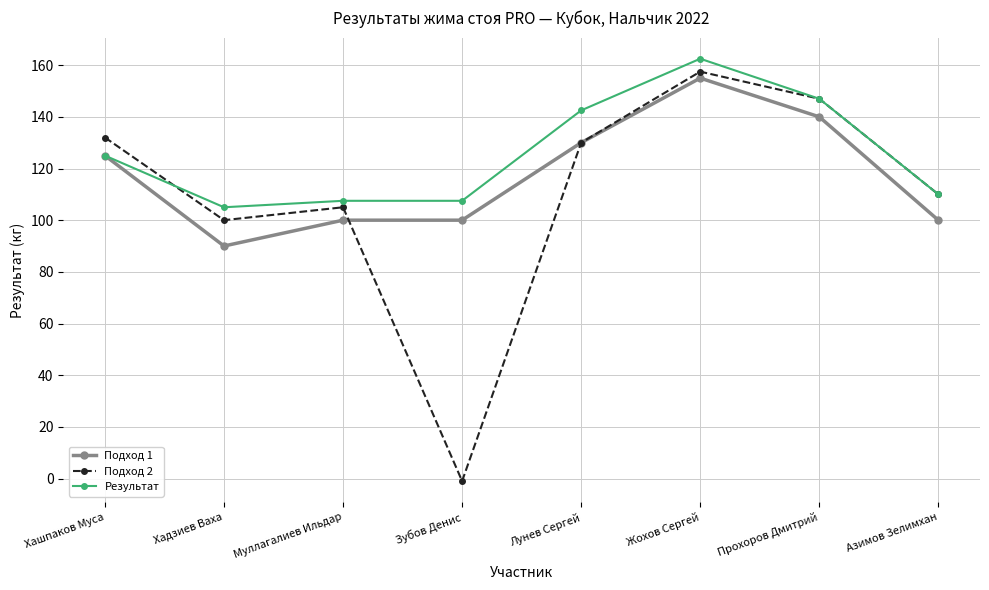

How many interior local peaks does the Подход 2 series have?

2